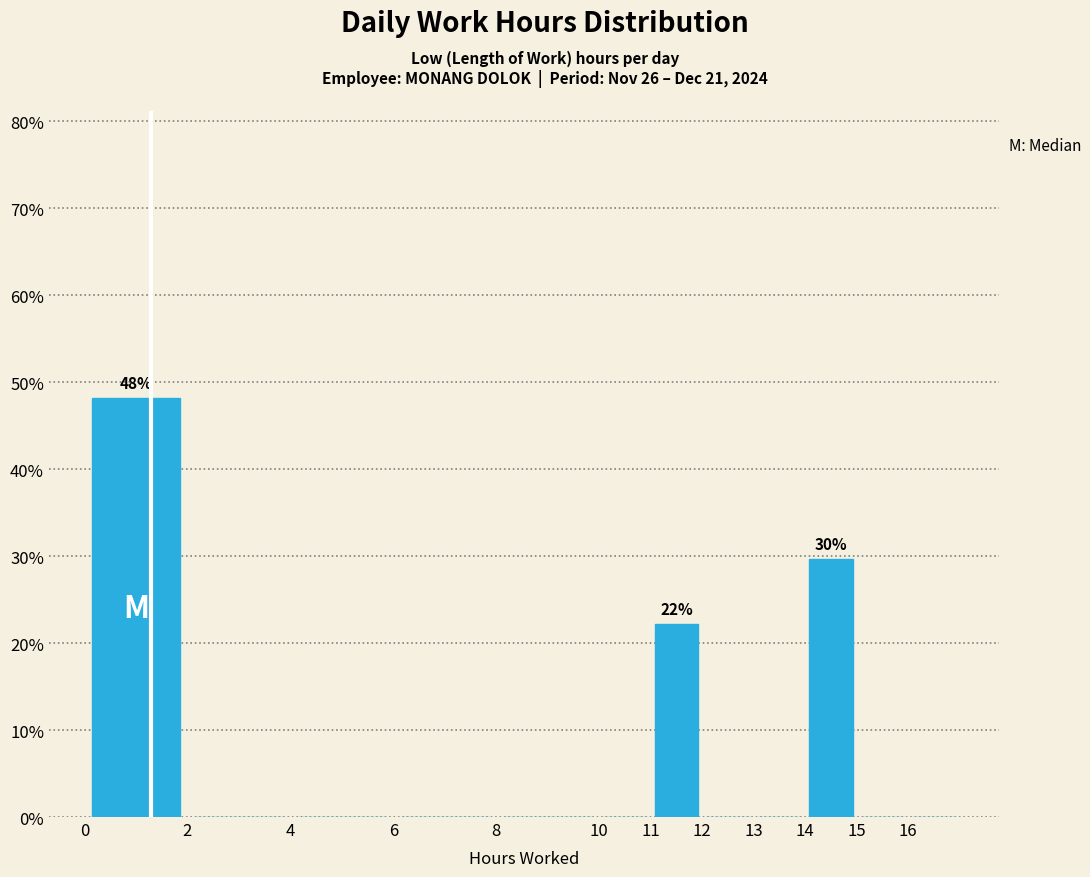

Which range on the x-axis has the tallest bar?

0 to 2